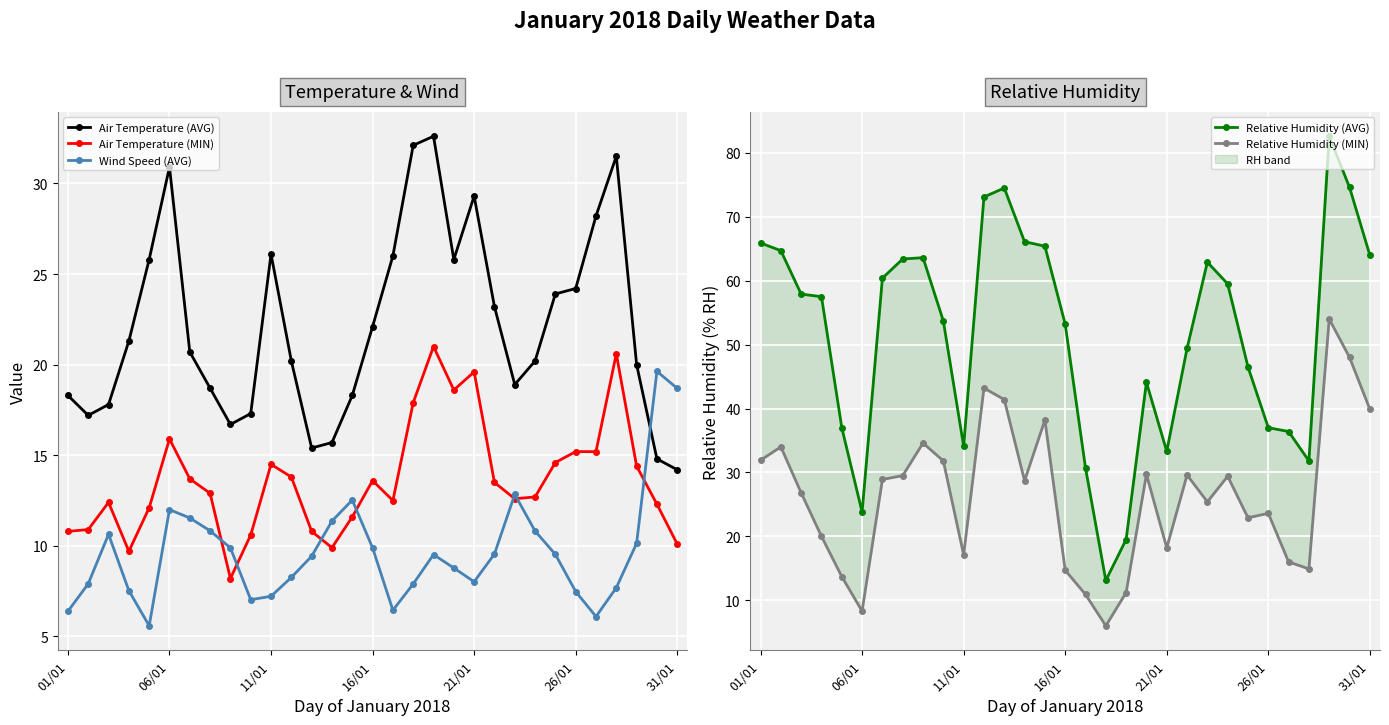

True or false: Air Temperature (AVG) and Air Temperature (MIN) cross at least once.

False